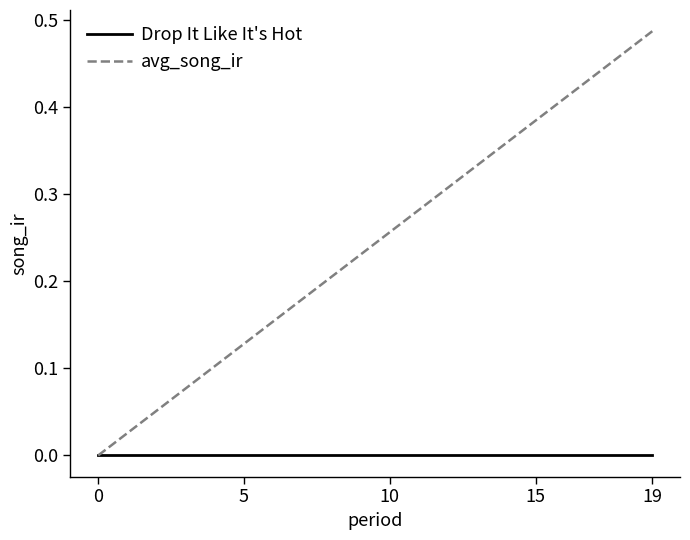

How many lines are shown in the chart?

2